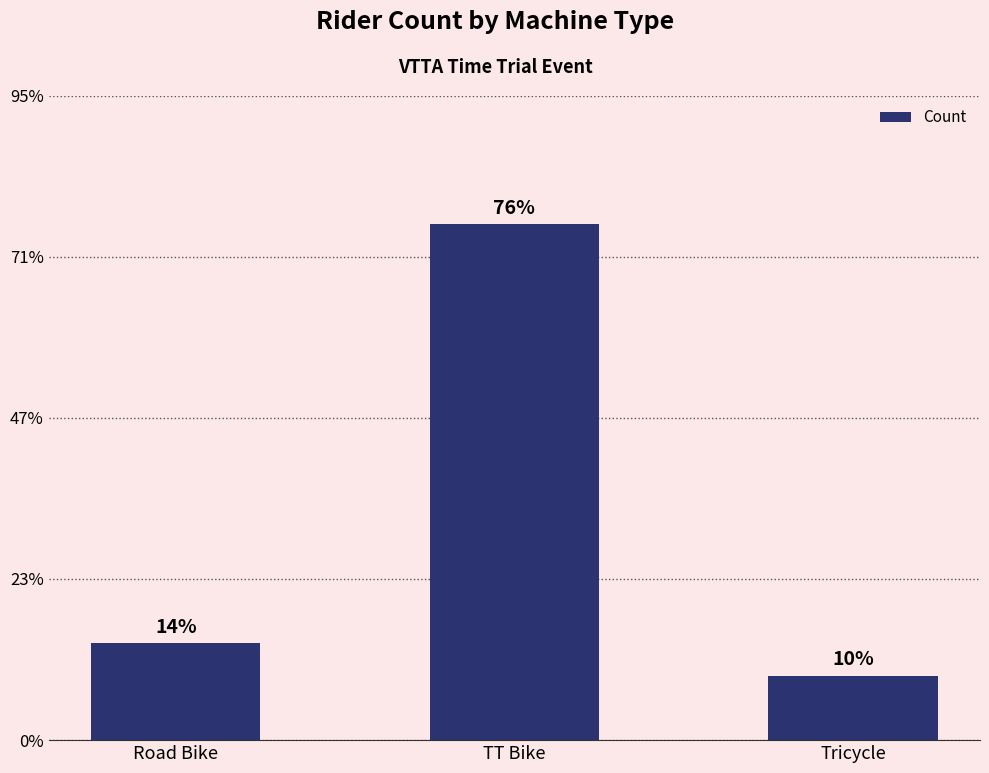

How many bars are there in total?

3